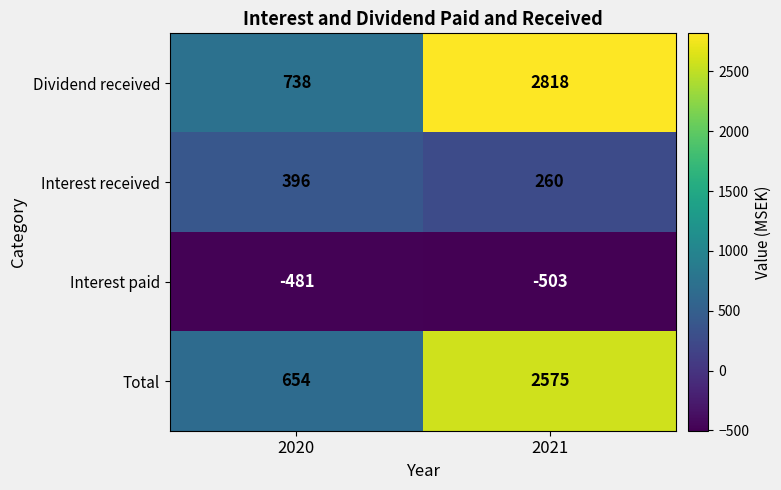

The value of Interest received at 2020 is 204. True or false?

False